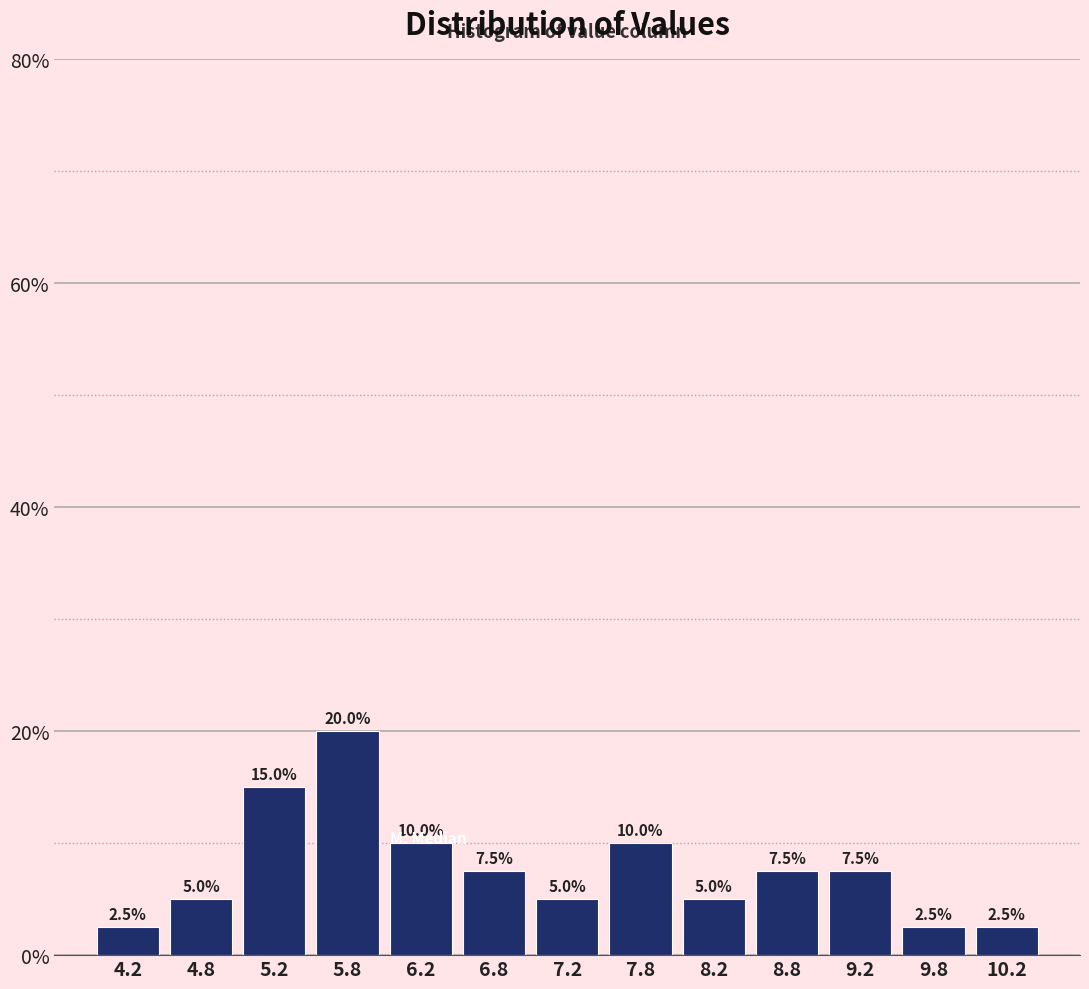

Which range on the x-axis has the tallest bar?

5.5 to 6.0